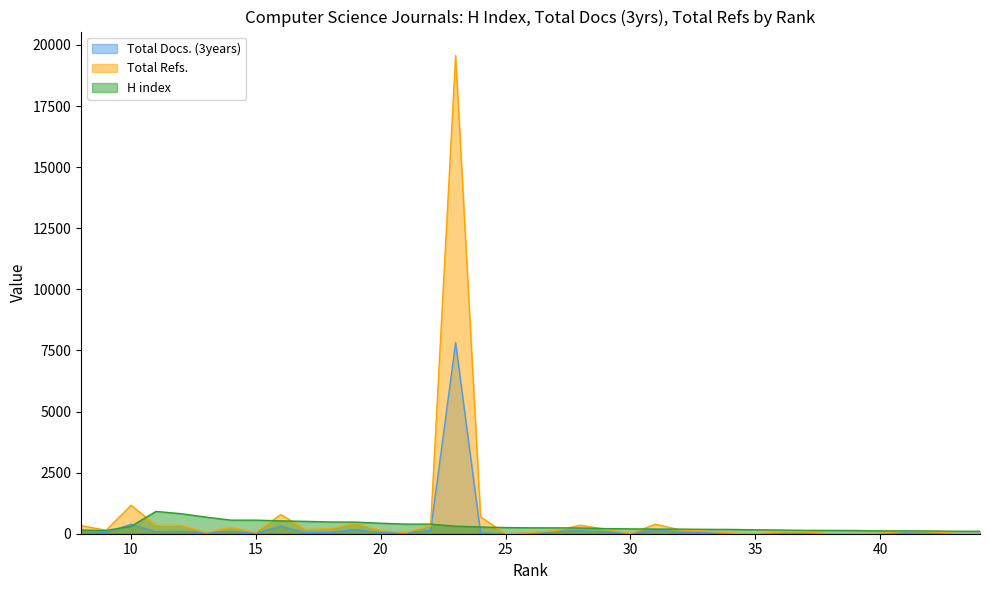

Count the number of categories in the chart.

37